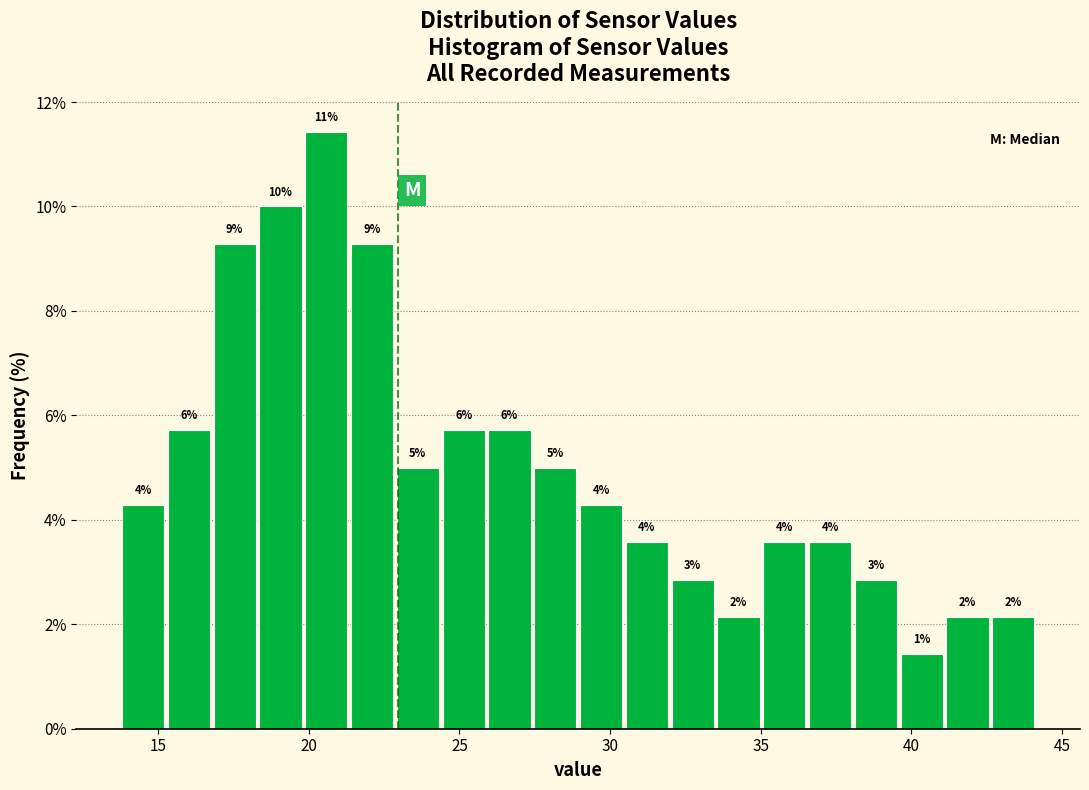

Read against the x-axis, roughly where is the centre of the tallest bar?

20.5